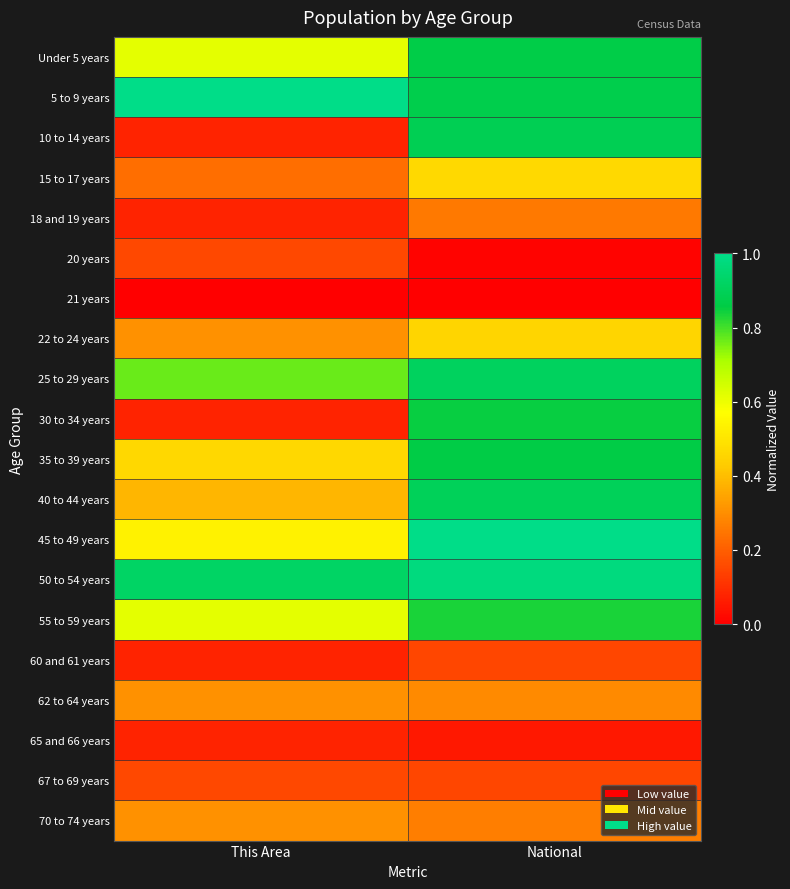

How many distinct data groups are displayed?

20